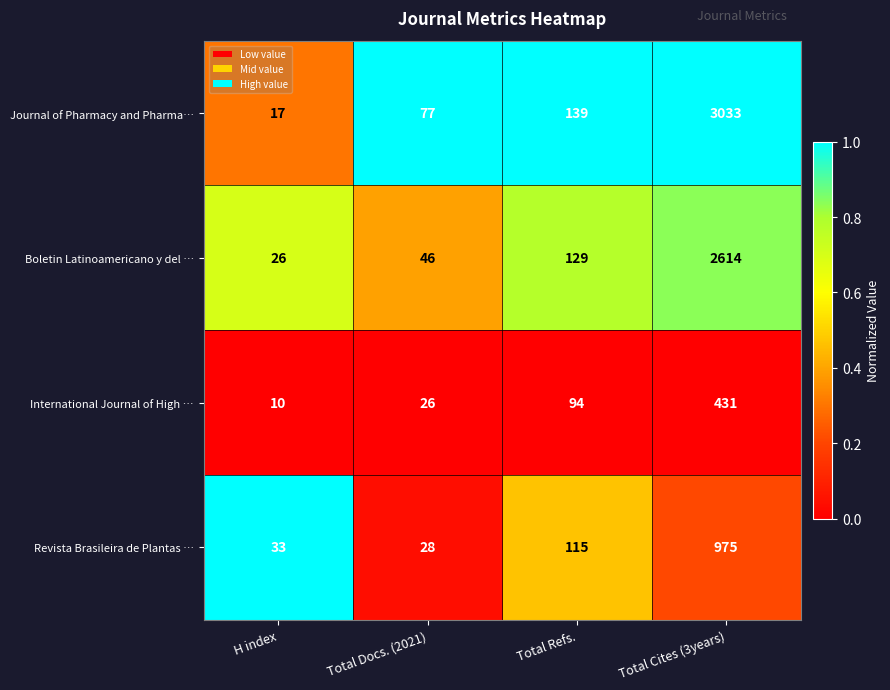

What is the difference between the Boletin Latinoamericano y del … values at Total Refs. and H index?

103